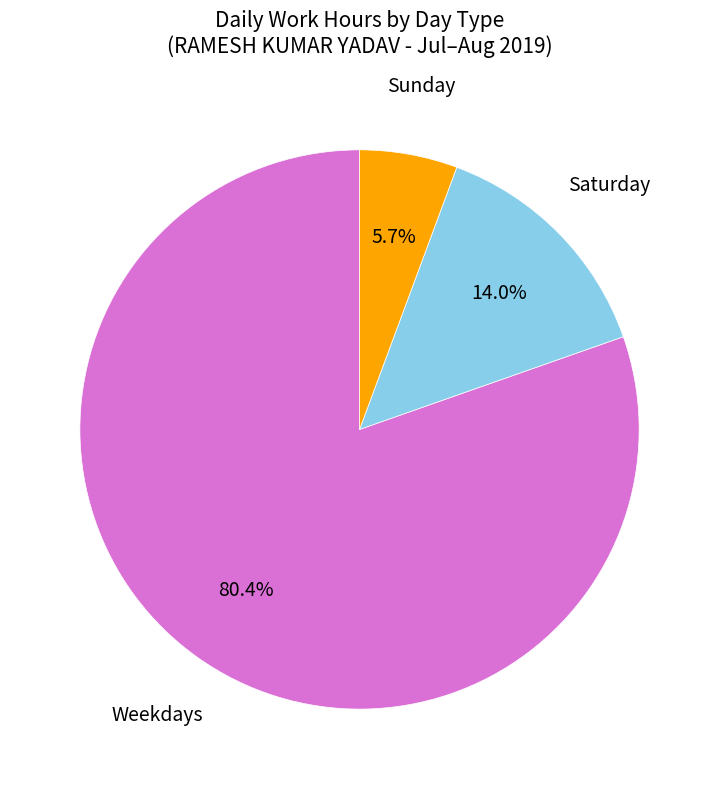

Does any single category account for the majority?

Yes